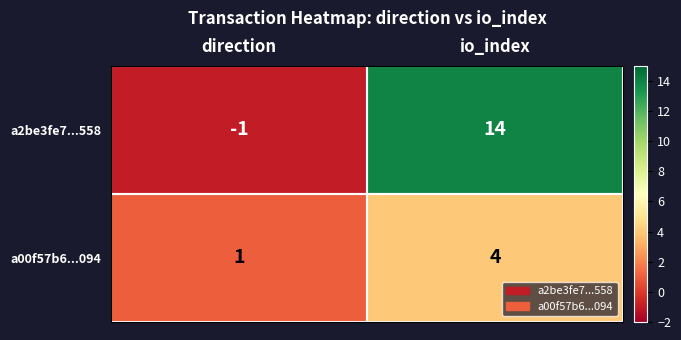

True or false: a2be3fe7...558 has a value of 22 at io_index.

False